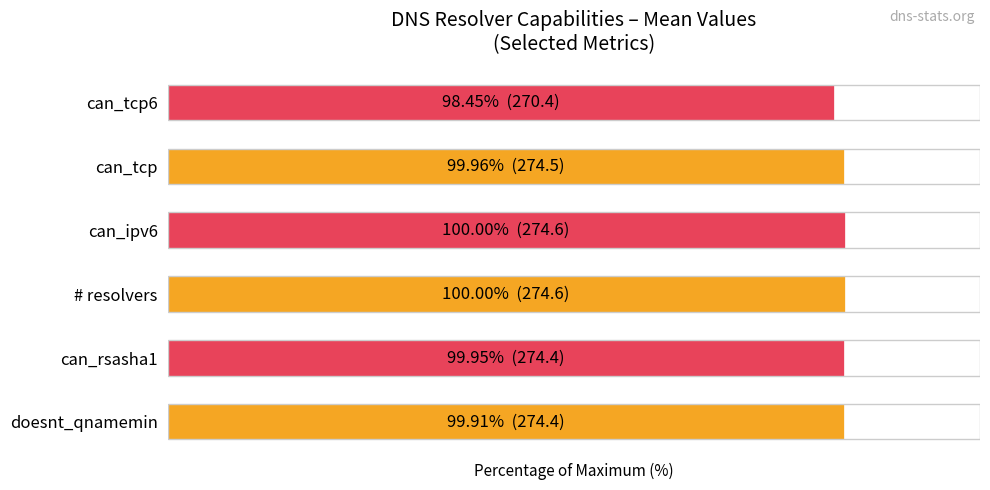

Are the bars horizontal?

Yes